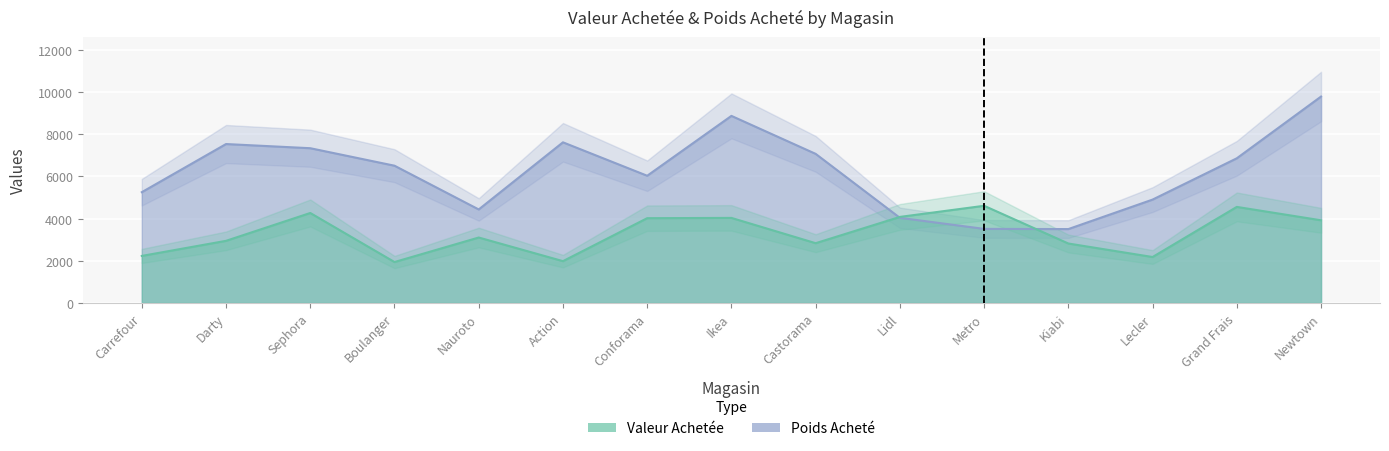

Where do Poids Acheté and Valeur Achetée first cross each other?

Castorama and Lidl